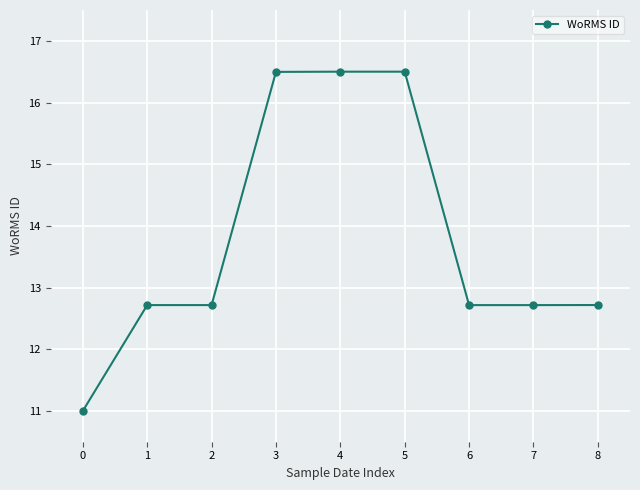

What is the difference between the values at 0 and 3?

5.5